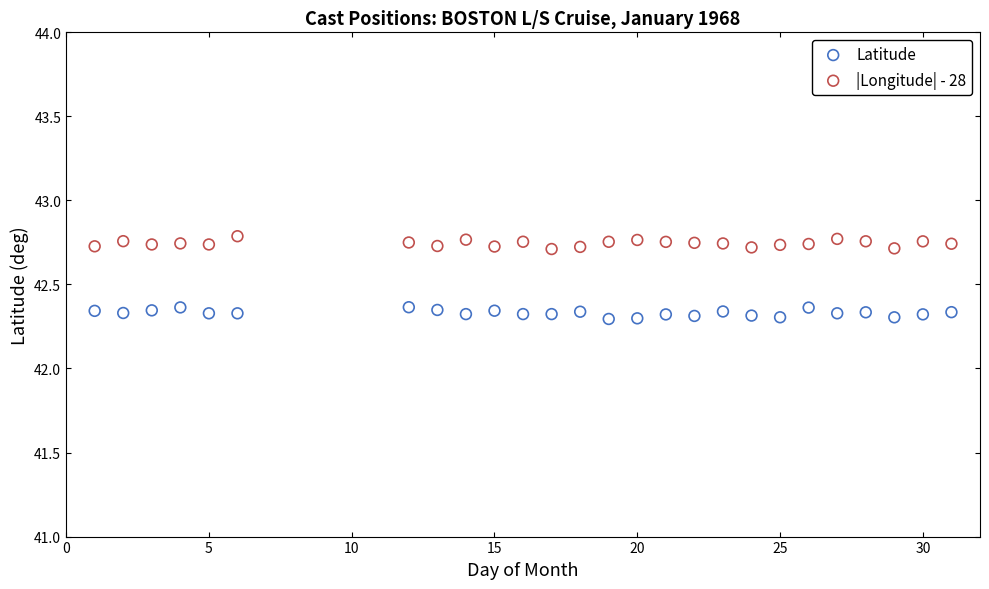

Which series contains the lowest Y value?

Latitude